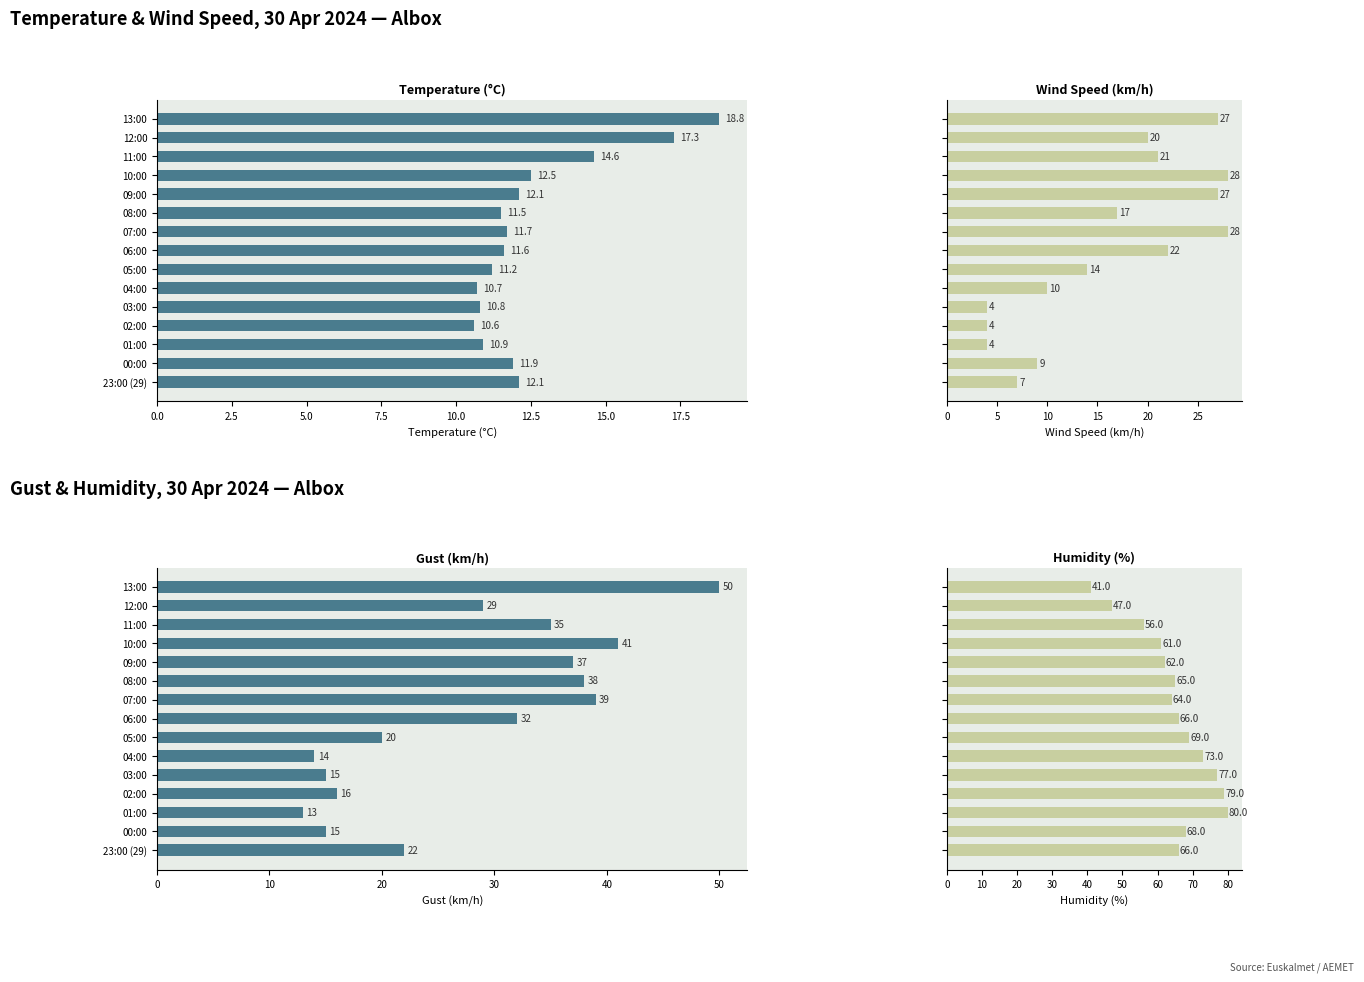

Which series has the widest spread of values?

Humidity (%)